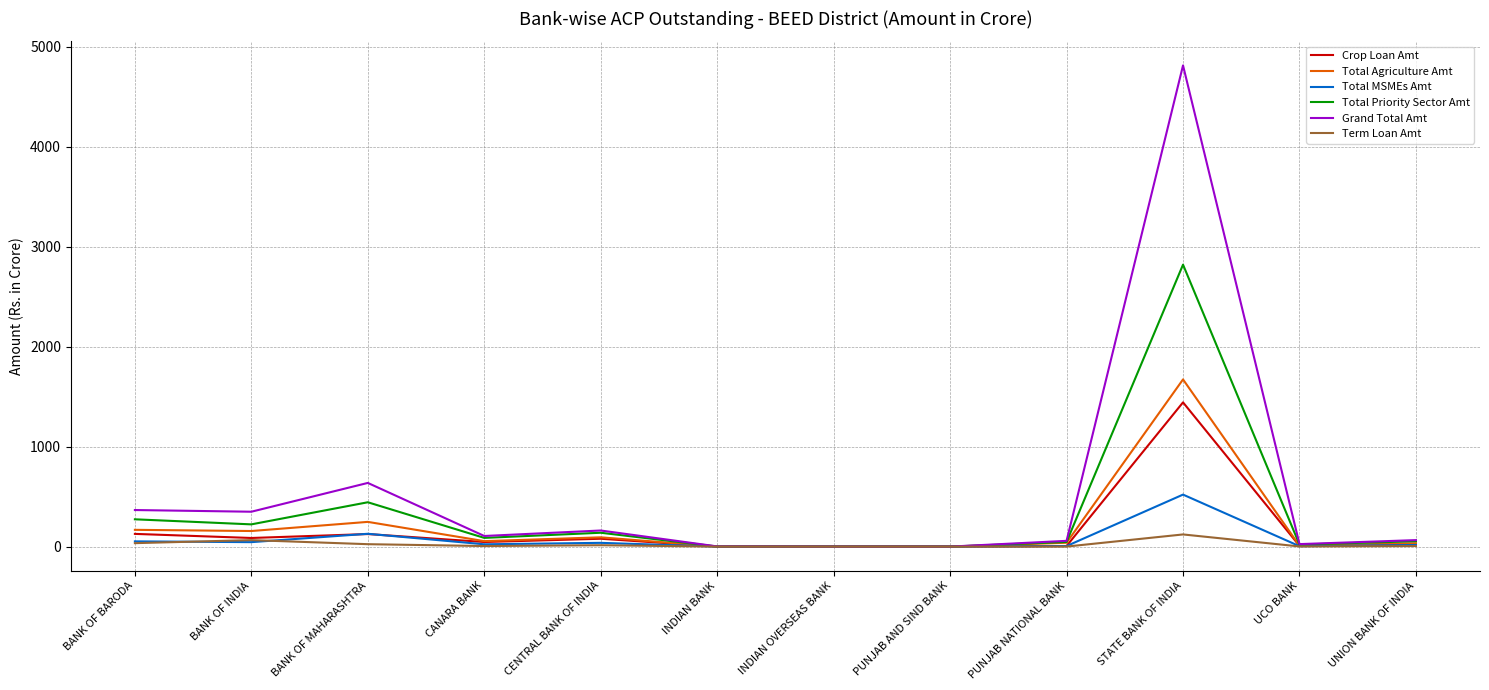

Is it true that Term Loan Amt equals 1.5 at UCO BANK?

True